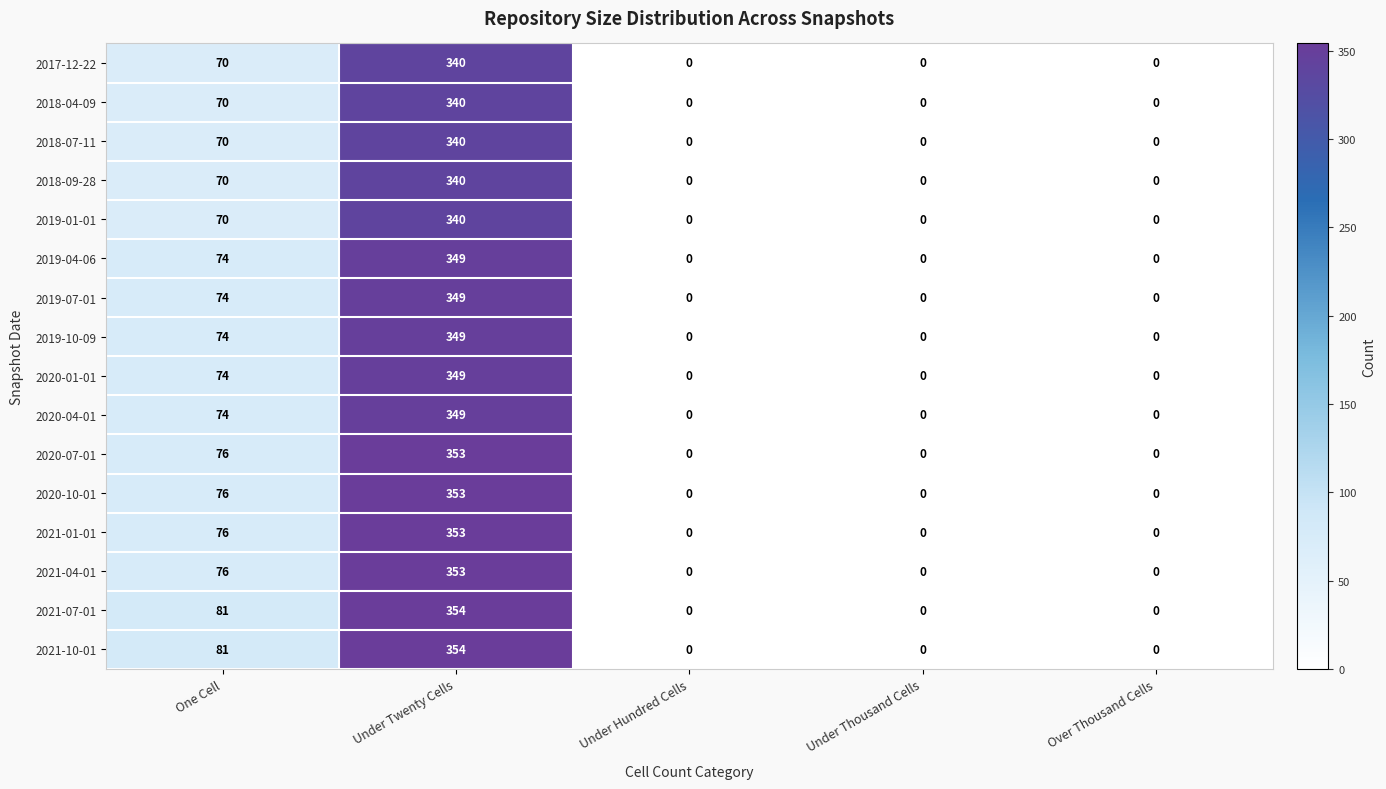

Is the value of 2019-10-09 at One Cell greater than the value of 2019-04-06 at Over Thousand Cells?

Yes